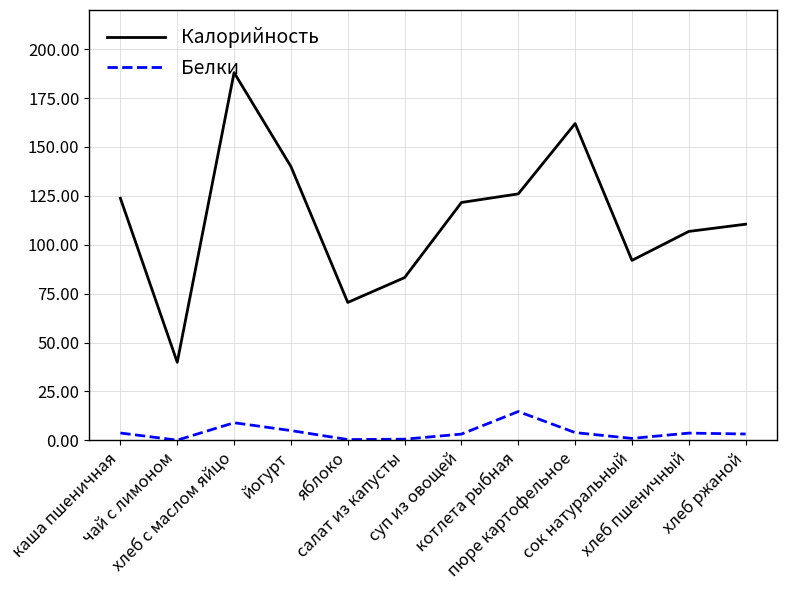

What is the difference between the maximum and minimum values in the Калорийность series?

148.1